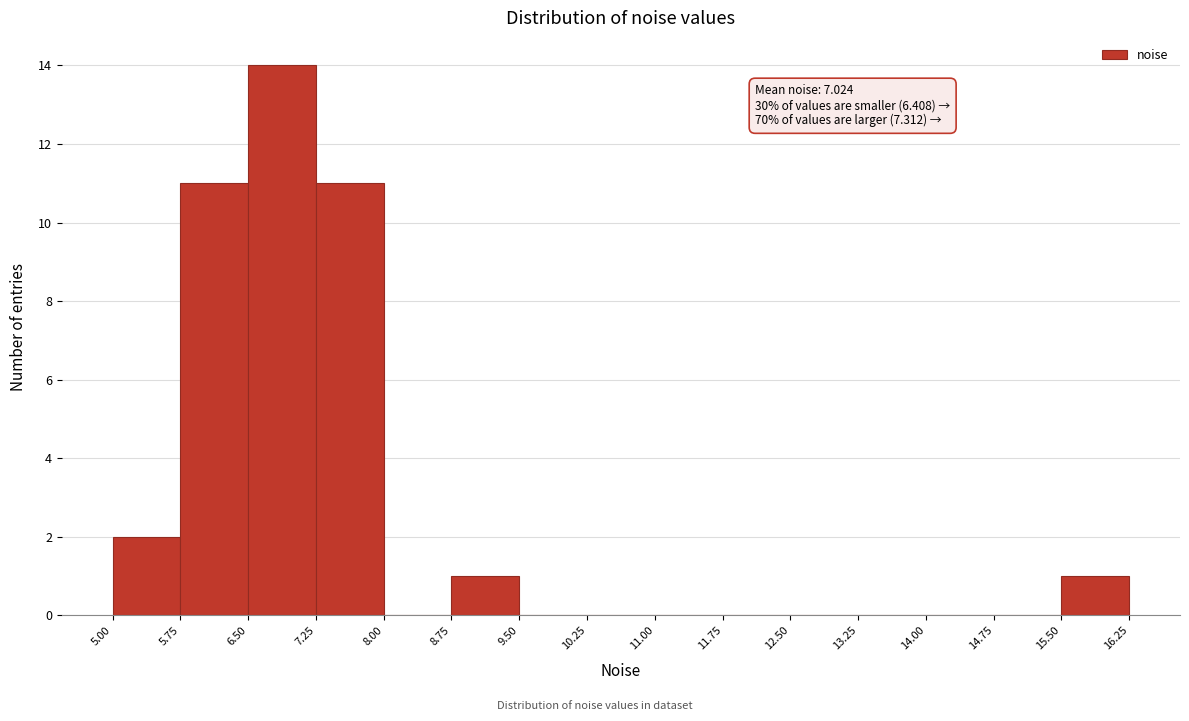

Which range on the x-axis has the tallest bar?

6.50 to 7.25